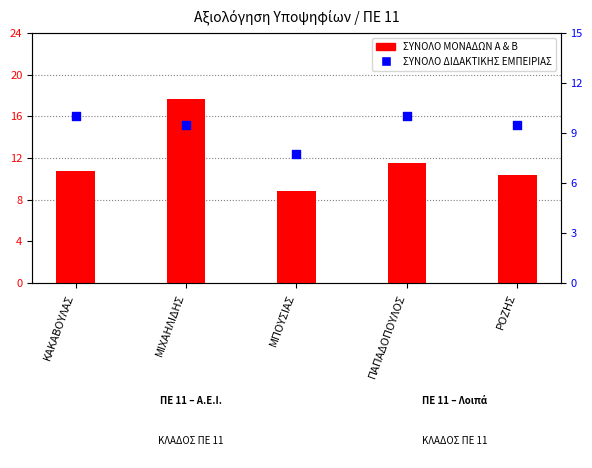

Which series has the widest spread of Y values?

ΣΥΝΟΛΟ ΜΟΝΑΔΩΝ Α & Β